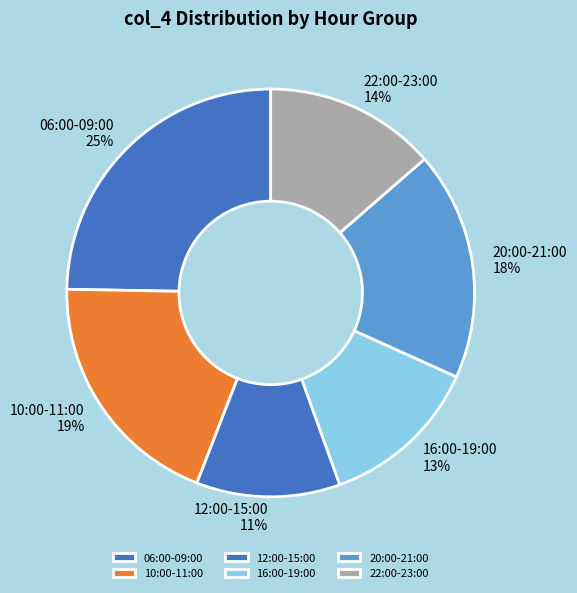

Do 12:00-15:00 and 22:00-23:00 together represent more than half of the pie?

No